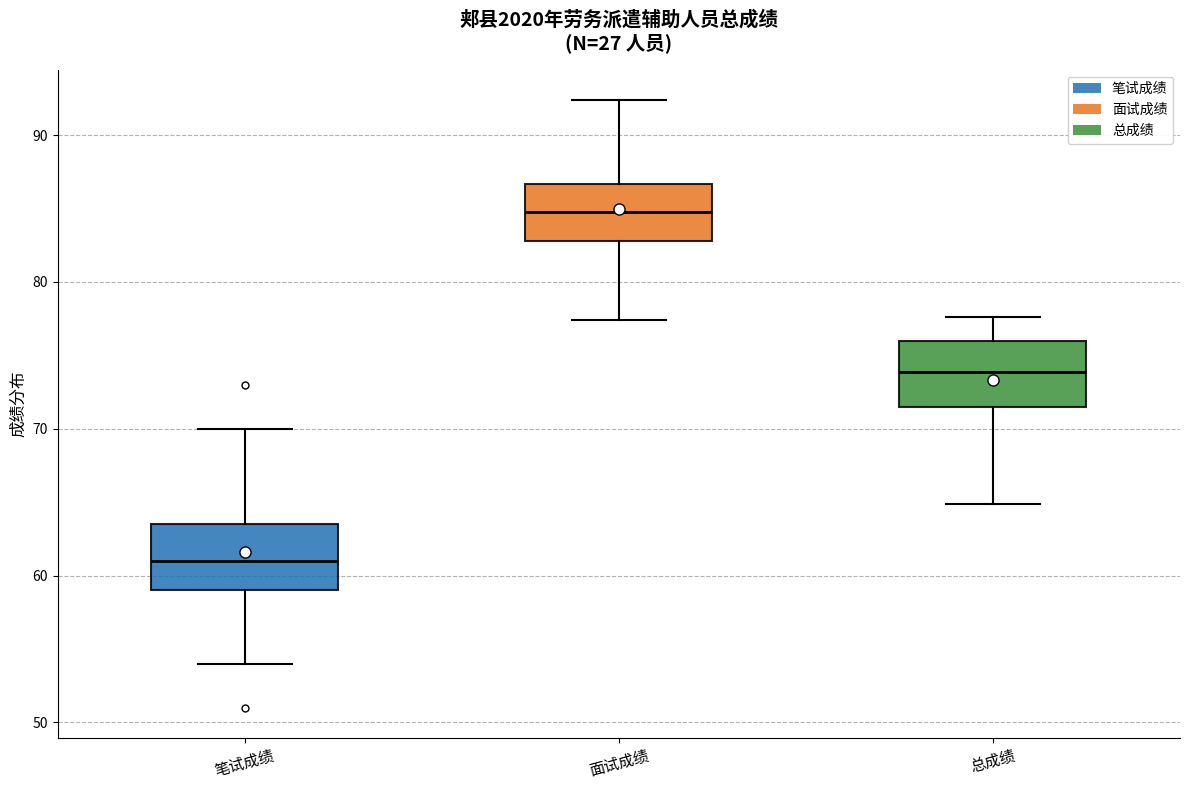

Reading left to right, read every box against the y-axis: the position of its median line, the range the box covers, and the ends of its whiskers. The values are not printed on the chart, so give them approximately, as read against the axis.

笔试成绩: median 61, box 59 to 64, whiskers 54 to 70
面试成绩: median 85, box 83 to 87, whiskers 77 to 92
总成绩: median 74, box 71 to 76, whiskers 65 to 78